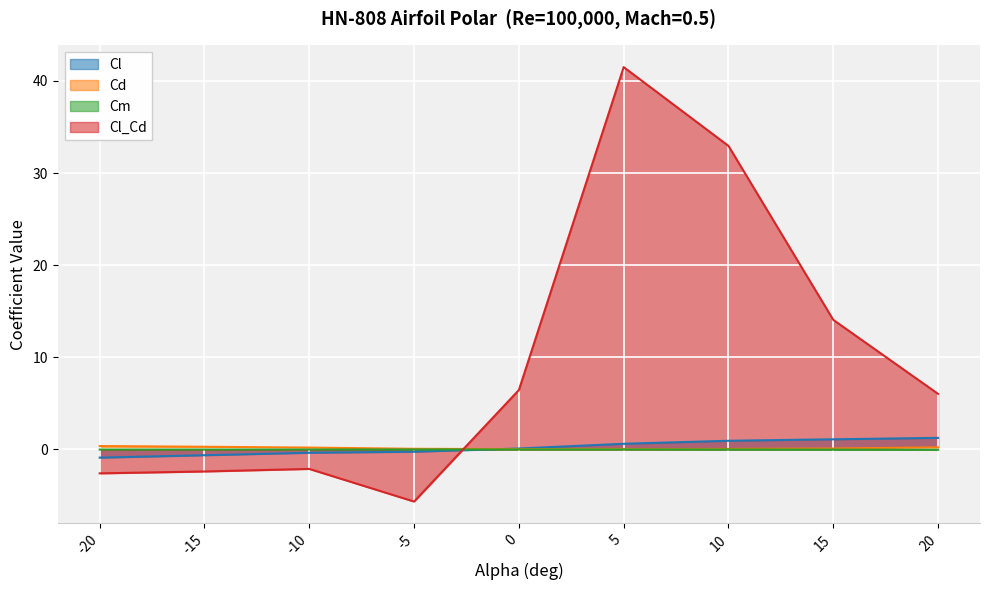

True or false: Cd and Cm cross at least once.

False